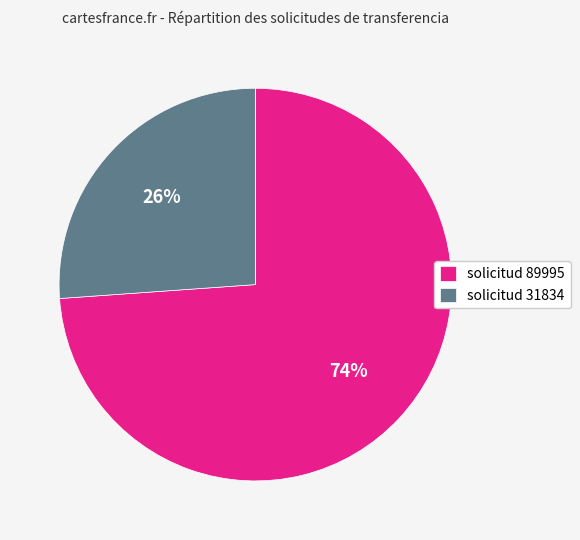

To the nearest percent, what is the combined percentage of solicitud 31834 and solicitud 89995?

100%